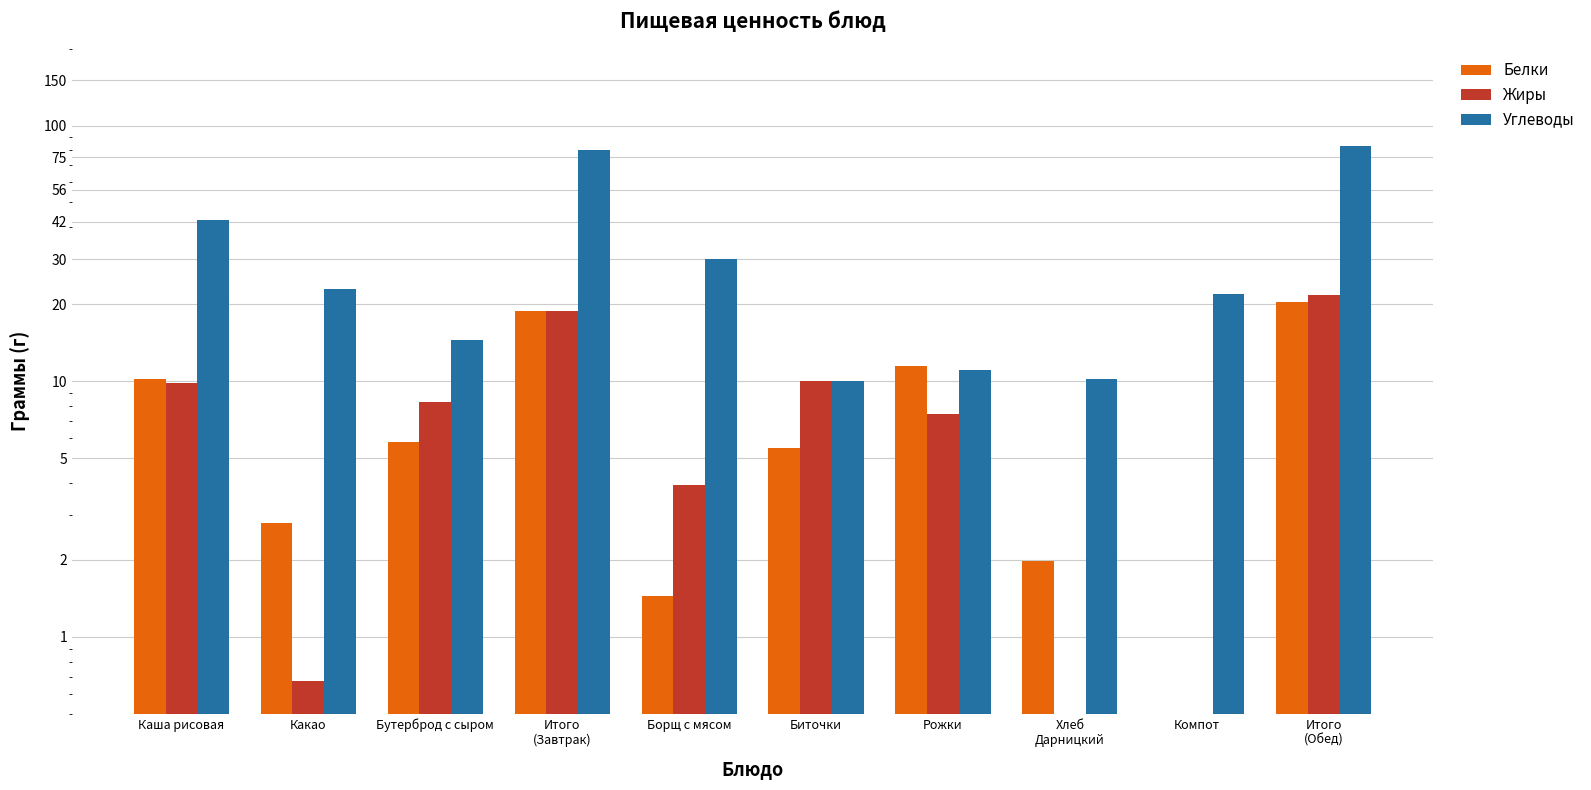

Is the value of Жиры at Каша рисовая greater than the value of Углеводы at Итого
(Обед)?

No